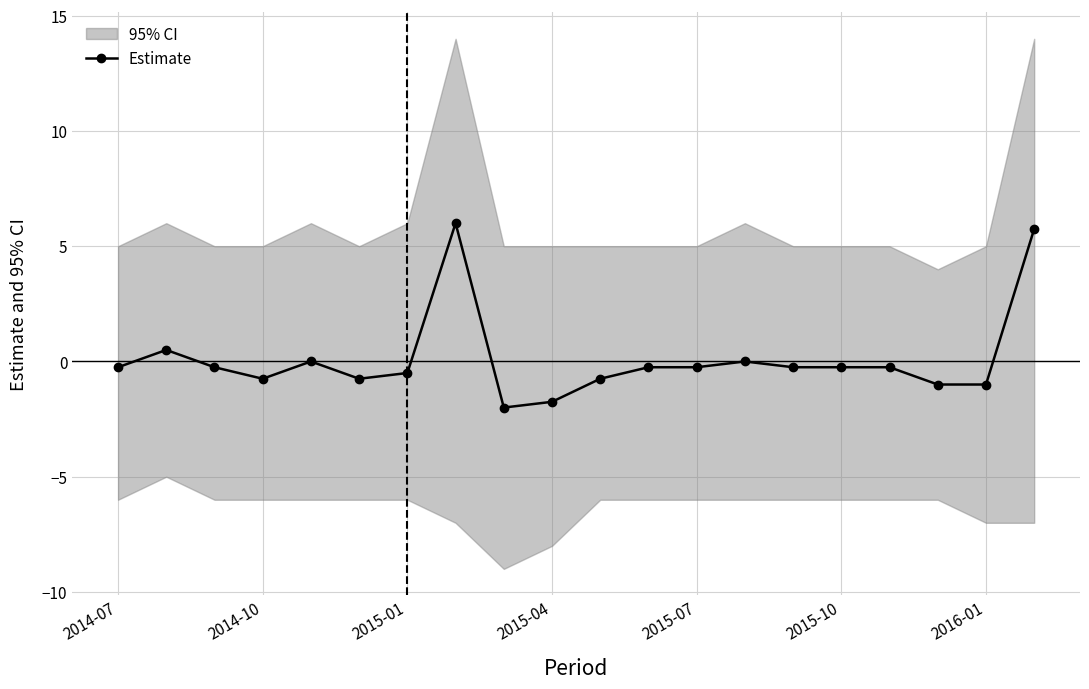

True or false: Estimate has more than 1 points higher than both neighbors.

True